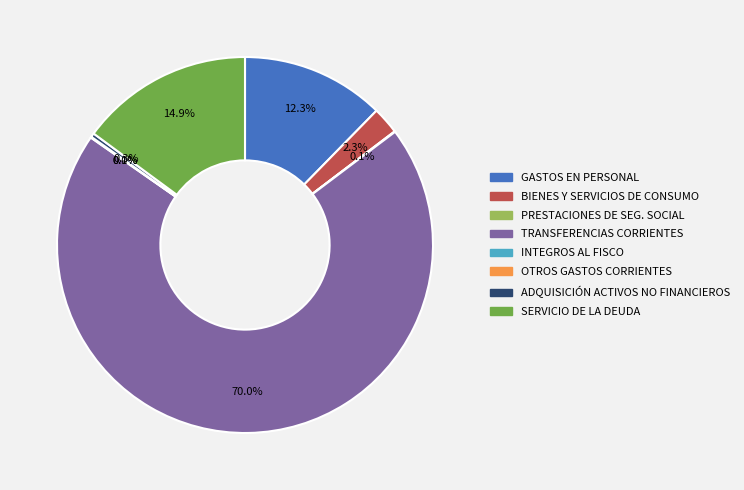

Is there a majority slice in this chart?

Yes